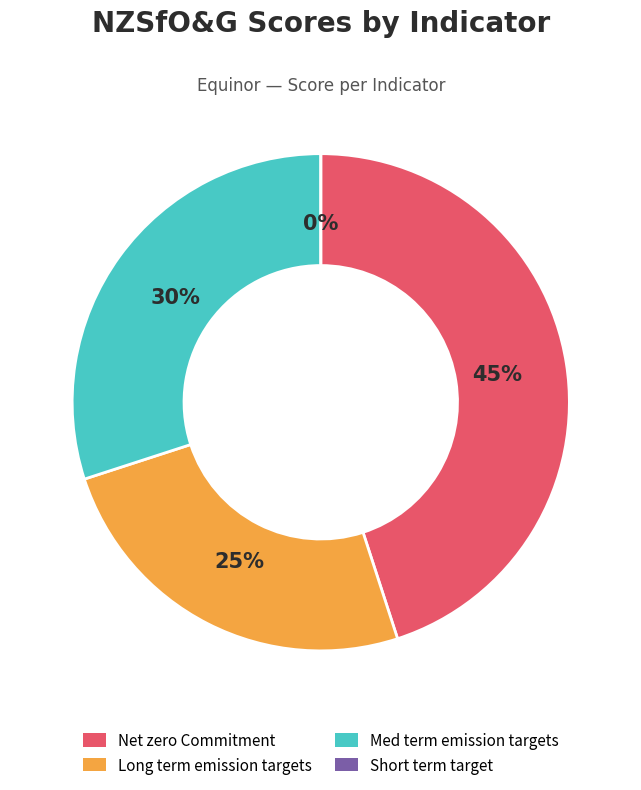

Is the sum of Med term emission targets and Net zero Commitment greater than half?

Yes